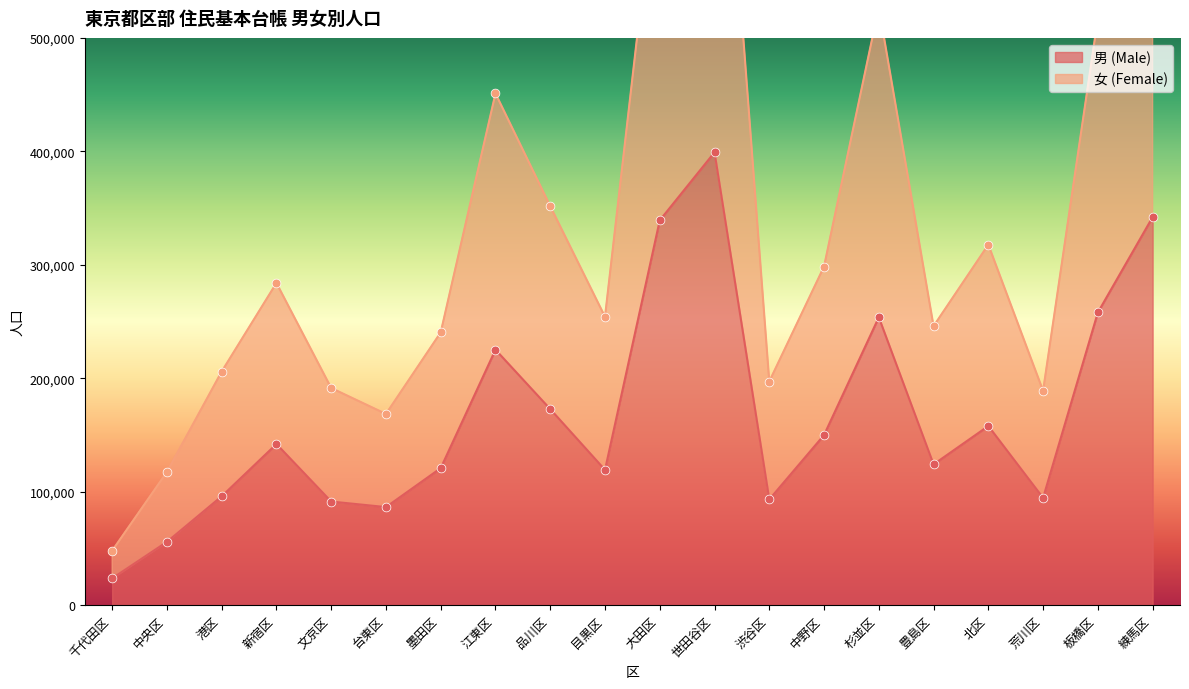

Which series reaches the minimum Y coordinate?

男 (Male)